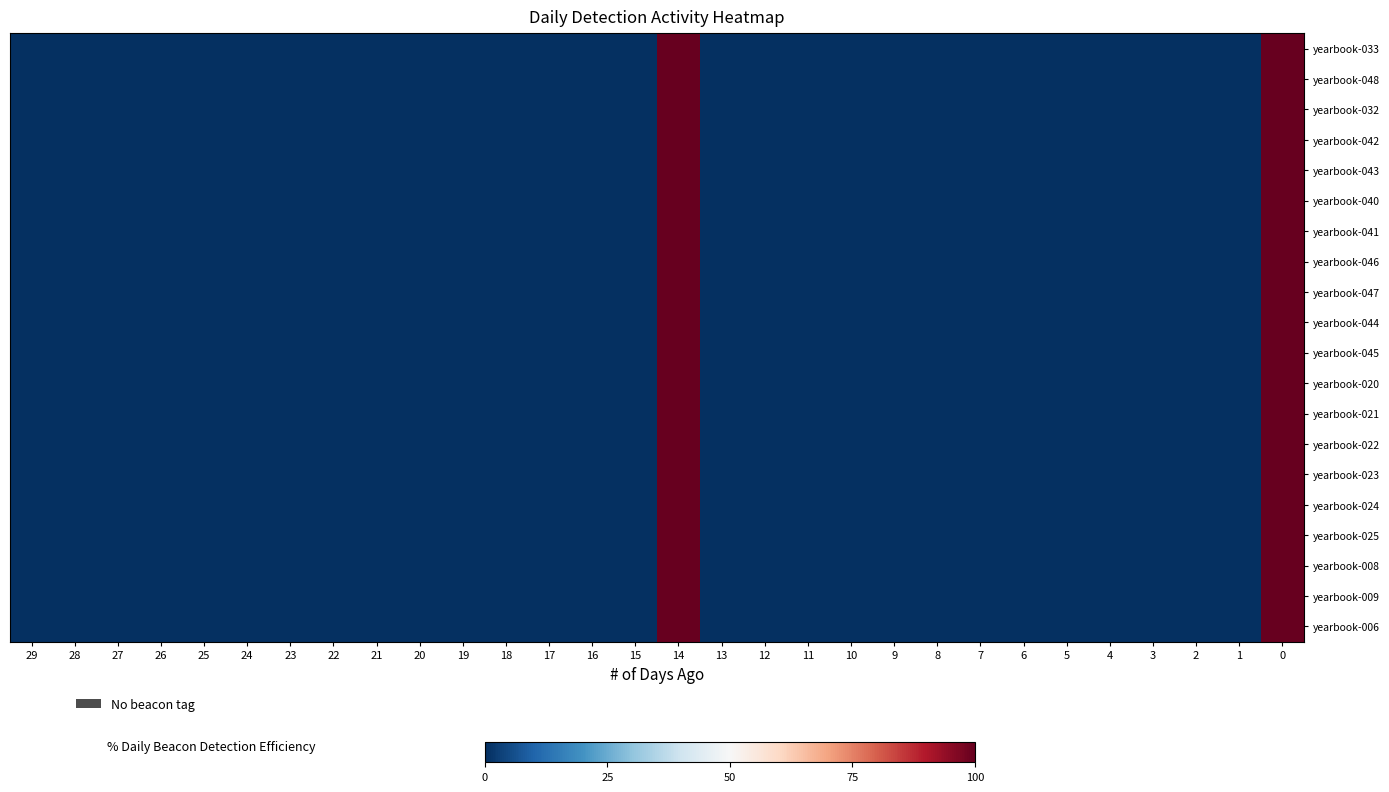

Rank the series at 4 from lowest to highest value.

yearbook-033, yearbook-048, yearbook-032, yearbook-042, yearbook-043, yearbook-040, yearbook-041, yearbook-046, yearbook-047, yearbook-044, yearbook-045, yearbook-020, yearbook-021, yearbook-022, yearbook-023, yearbook-024, yearbook-025, yearbook-008, yearbook-009, yearbook-006